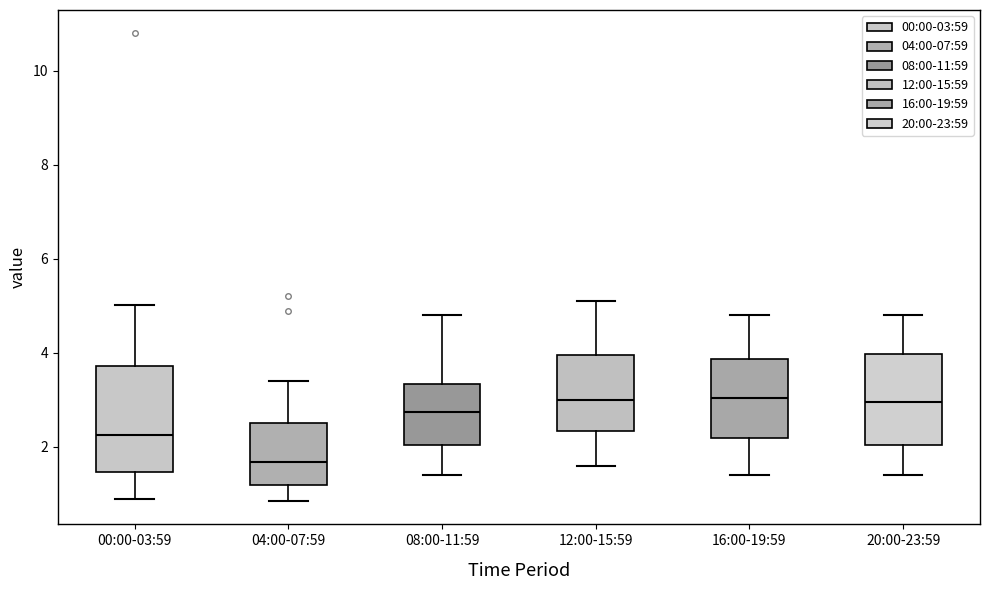

Reading left to right, transcribe this box plot: for each box, give where its median line is, the range the box spans, and where its two whiskers end, as read against the y-axis. The values are not printed on the chart, so give them approximately, as read against the axis.

00:00-03:59: median 2.2, box 1.4 to 3.8, whiskers 1.0 to 5.0
04:00-07:59: median 1.6, box 1.2 to 2.6, whiskers 0.8 to 3.4
08:00-11:59: median 2.8, box 2.0 to 3.4, whiskers 1.4 to 4.8
12:00-15:59: median 3.0, box 2.4 to 4.0, whiskers 1.6 to 5.2
16:00-19:59: median 3.0, box 2.2 to 3.8, whiskers 1.4 to 4.8
20:00-23:59: median 3.0, box 2.0 to 4.0, whiskers 1.4 to 4.8